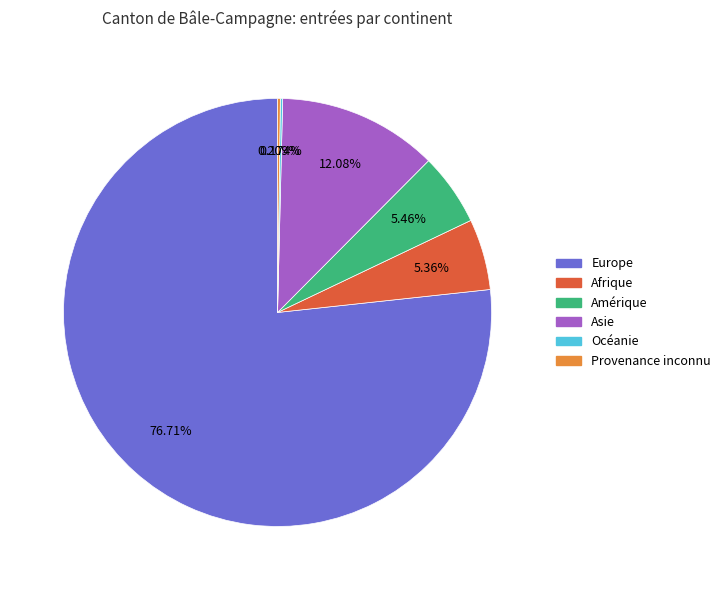

What is the largest slice in the pie chart?

Europe